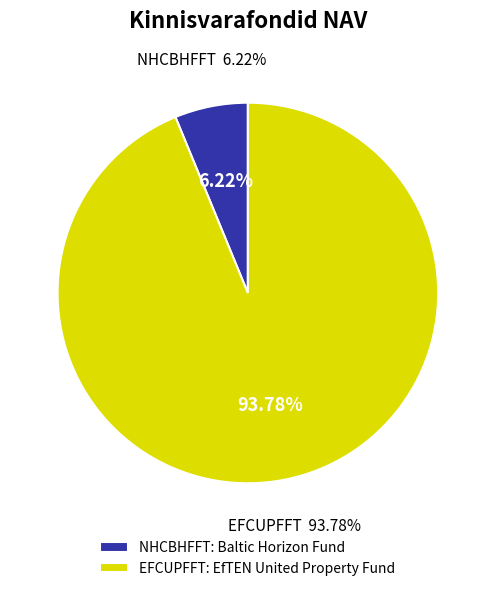

Which category has the biggest portion of the pie?

EFCUPFFT